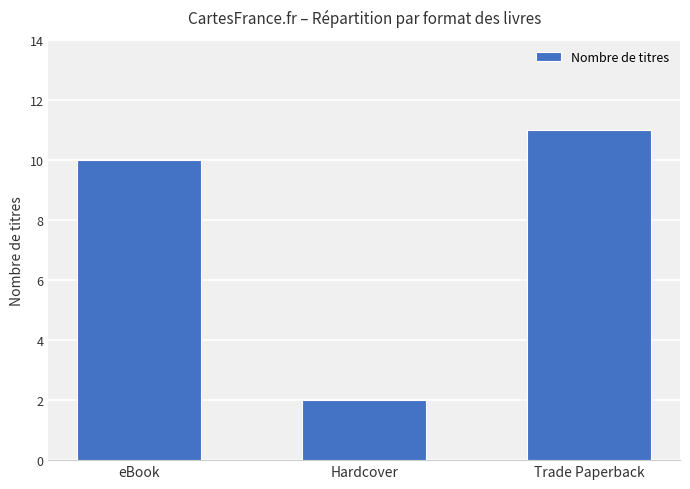

Approximately how many times larger is the value at Trade Paperback compared to Hardcover?

5.5